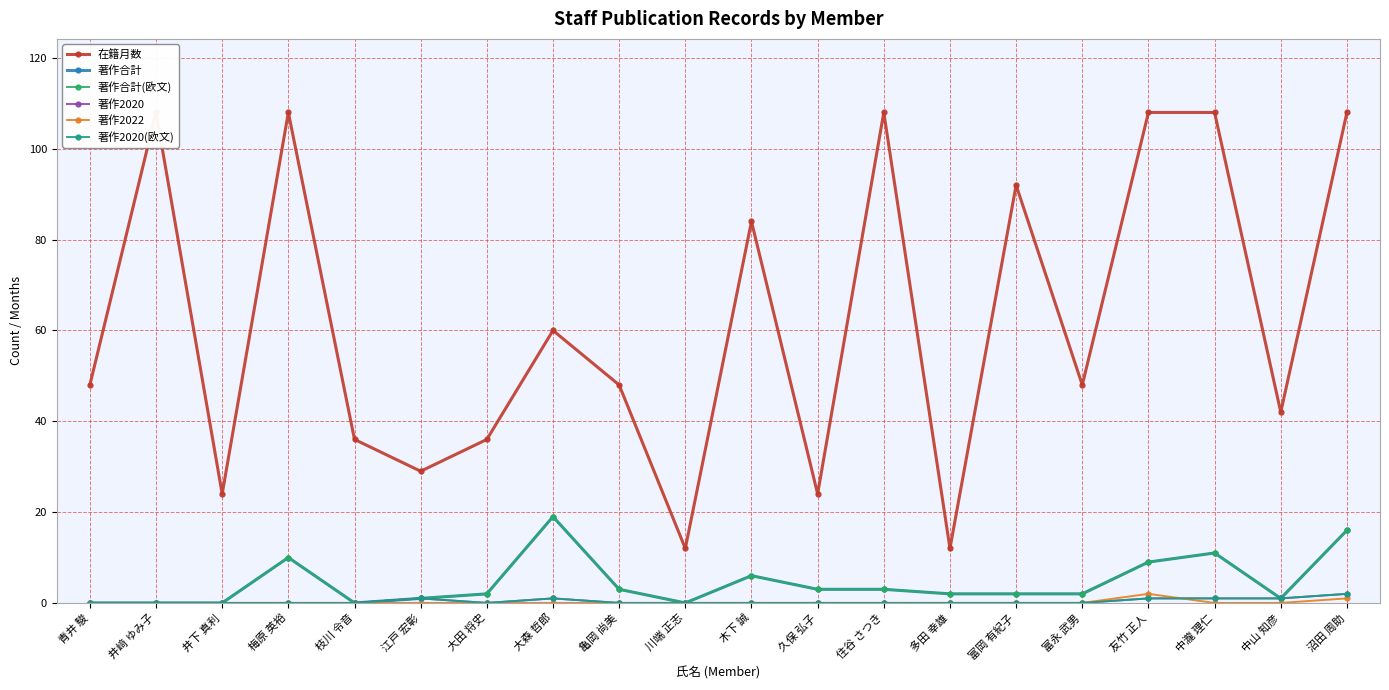

What is the value of the 著作合計 point at the 16th from the left?

2